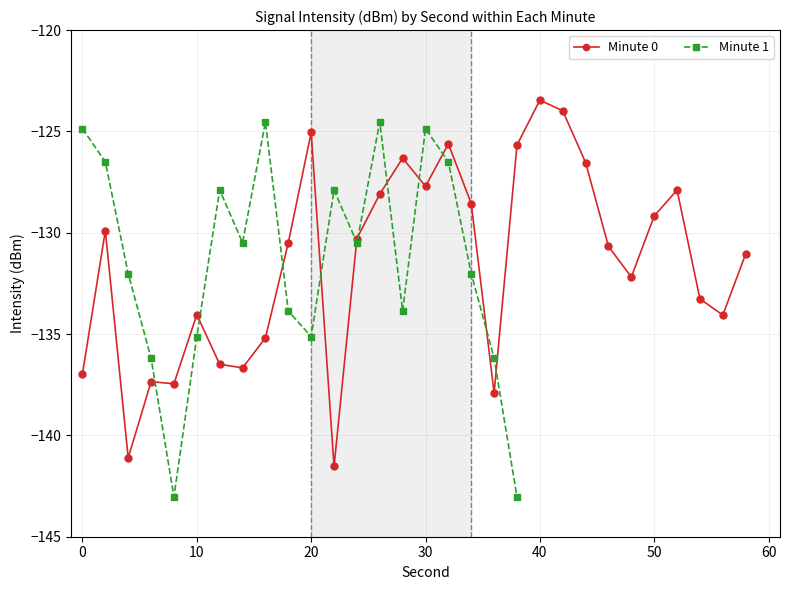

What is the average value?

-131.5